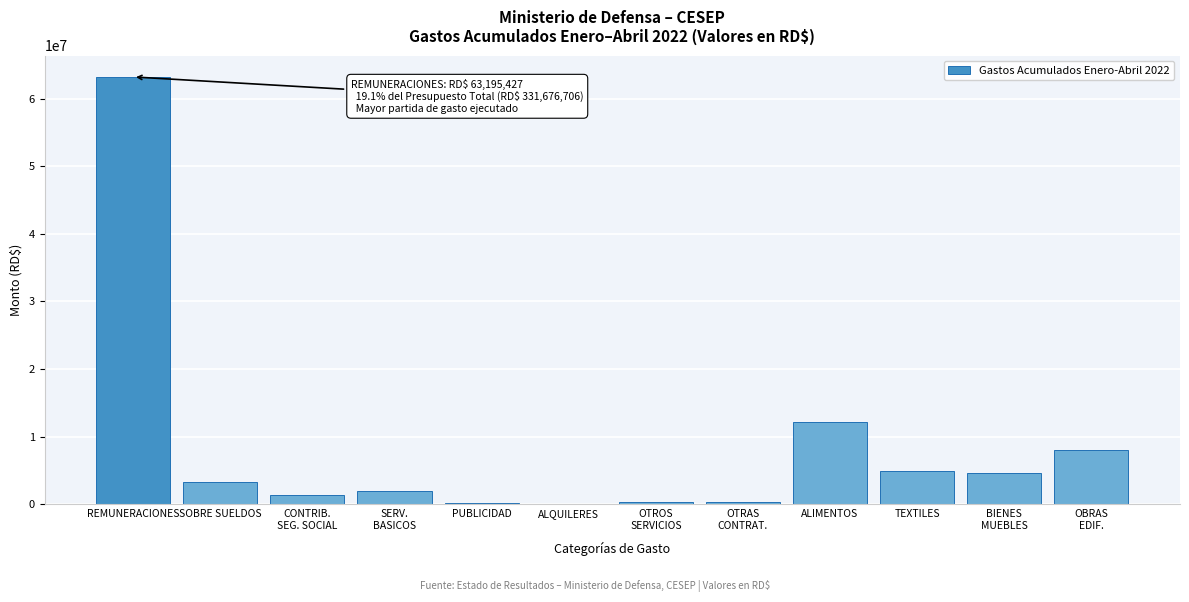

Is it true that the value at SOBRE SUELDOS is 3353500.0?

True